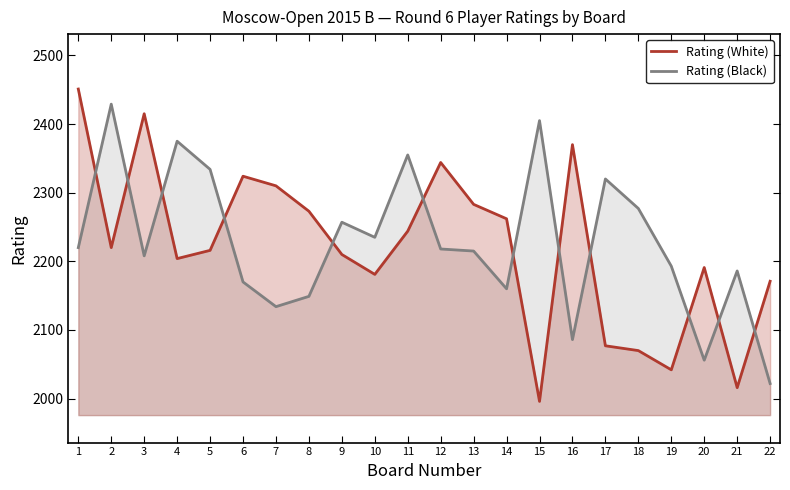

Does the chart have visible grid lines?

No